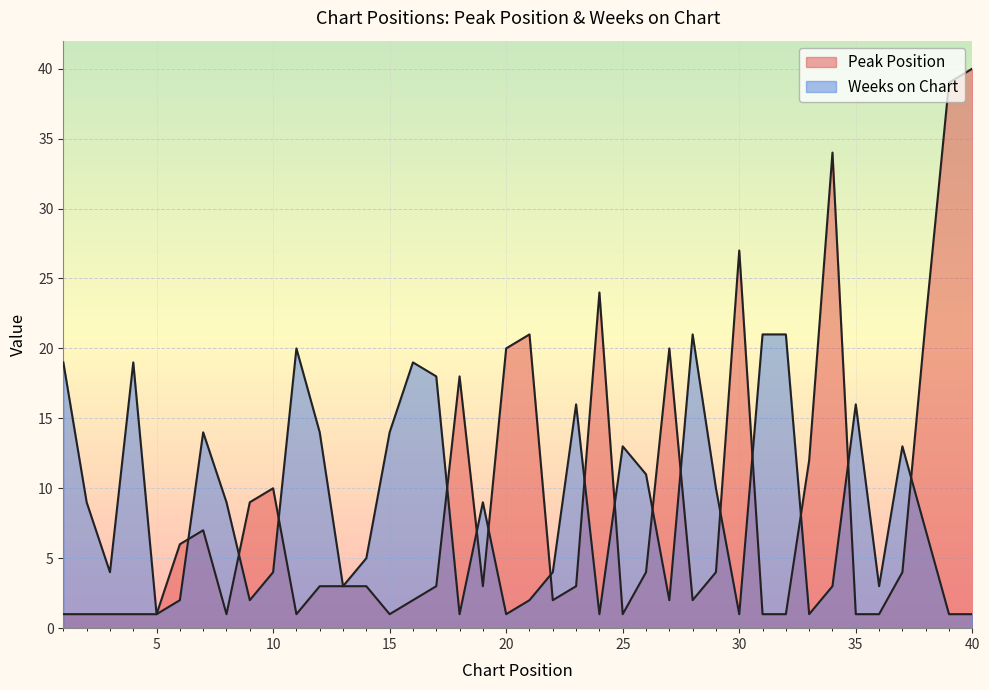

At which category does Weeks on Chart reach its first local peak?

4